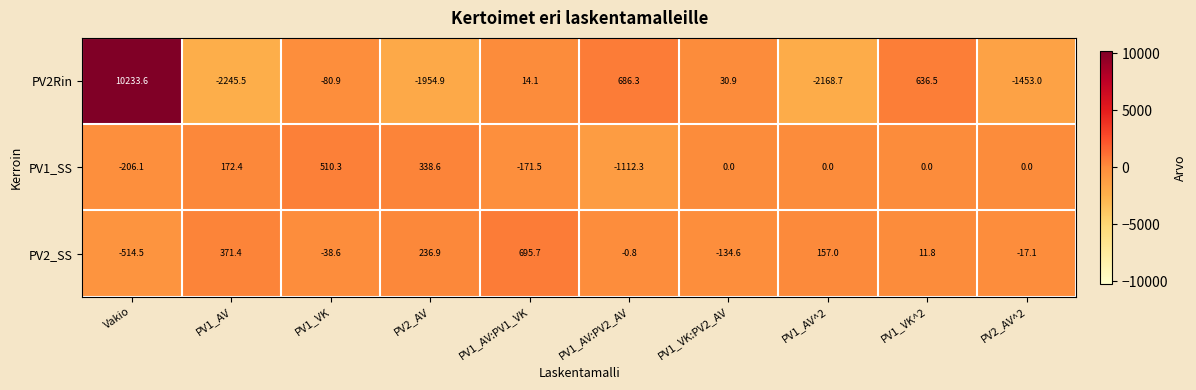

Reading right to left, transcribe all the data shown in this chart.

PV2Rin: PV2_AV^2=-1453.0	PV1_VK^2=636.5	PV1_AV^2=-2168.7	PV1_VK:PV2_AV=30.9	PV1_AV:PV2_AV=686.3	PV1_AV:PV1_VK=14.1	PV2_AV=-1954.9	PV1_VK=-80.9	PV1_AV=-2245.5	Vakio=10233.6
PV1_SS: PV2_AV^2=0.0	PV1_VK^2=0.0	PV1_AV^2=0.0	PV1_VK:PV2_AV=0.0	PV1_AV:PV2_AV=-1112.3	PV1_AV:PV1_VK=-171.5	PV2_AV=338.6	PV1_VK=510.3	PV1_AV=172.4	Vakio=-206.1
PV2_SS: PV2_AV^2=-17.1	PV1_VK^2=11.8	PV1_AV^2=157.0	PV1_VK:PV2_AV=-134.6	PV1_AV:PV2_AV=-0.8	PV1_AV:PV1_VK=695.7	PV2_AV=236.9	PV1_VK=-38.6	PV1_AV=371.4	Vakio=-514.5